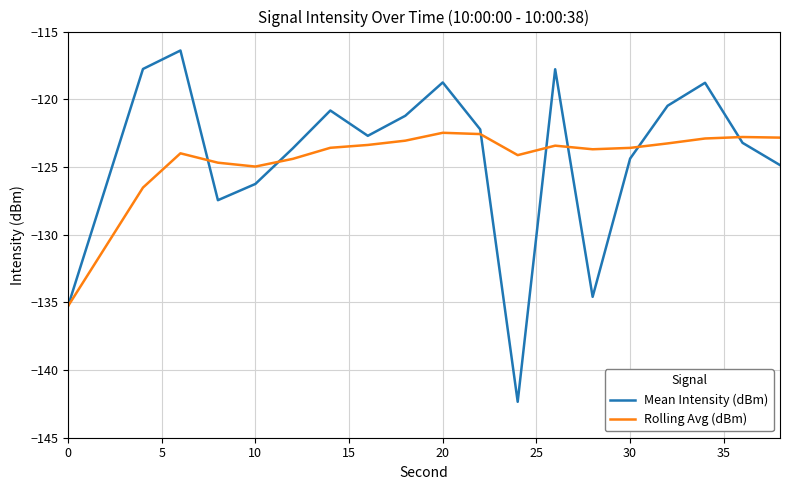

What are all the series names shown in the legend?

Mean Intensity (dBm), Rolling Avg (dBm)